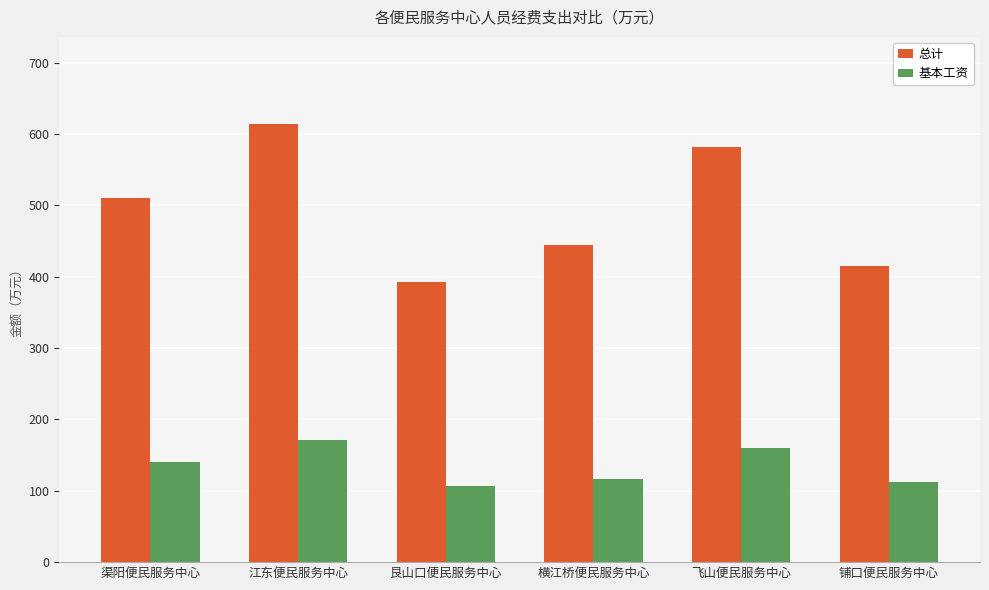

What is the sum of the 总计 values at 铺口便民服务中心 and 艮山口便民服务中心?

807.8